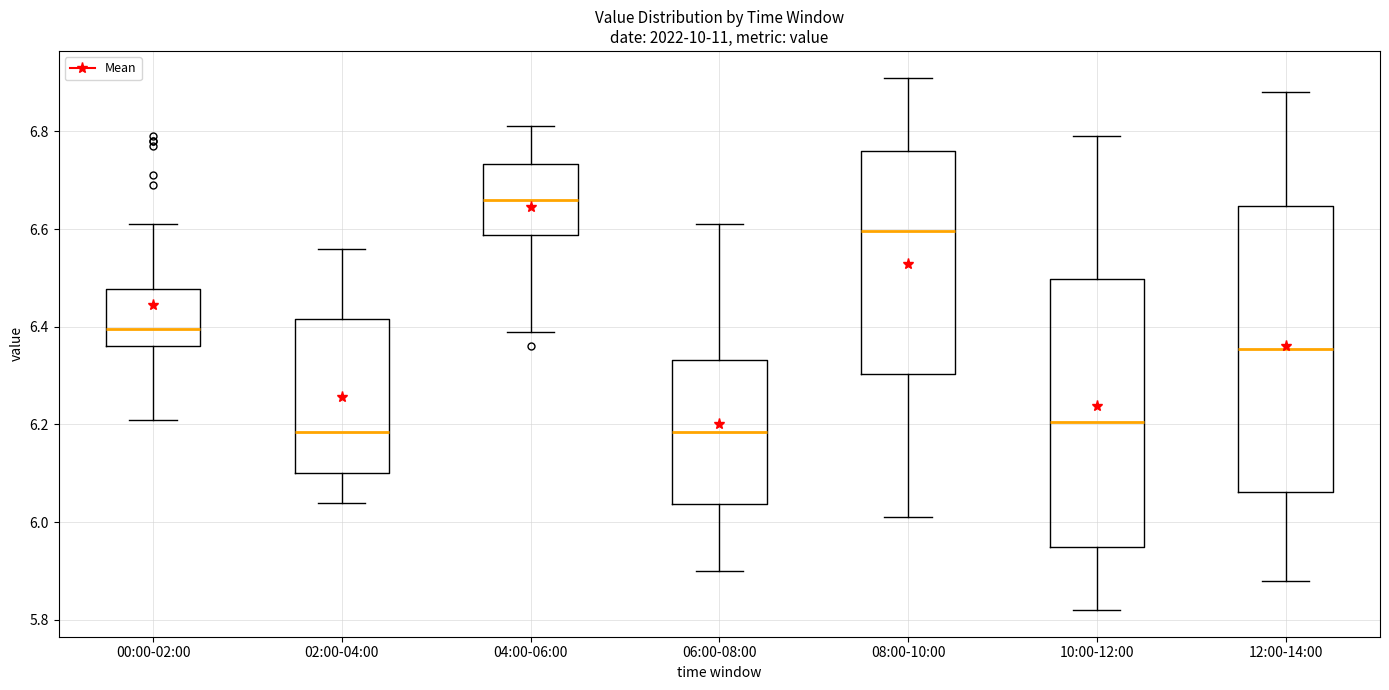

Which box's median line is the highest?

04:00-06:00